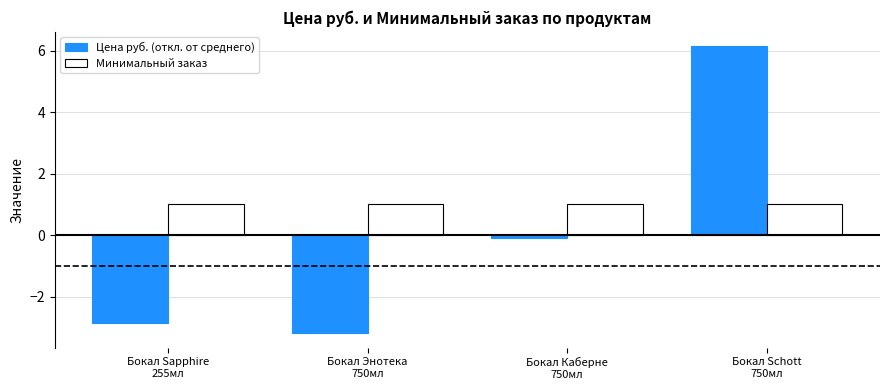

What is the maximum value for Цена руб. (откл. от среднего)?

6.1